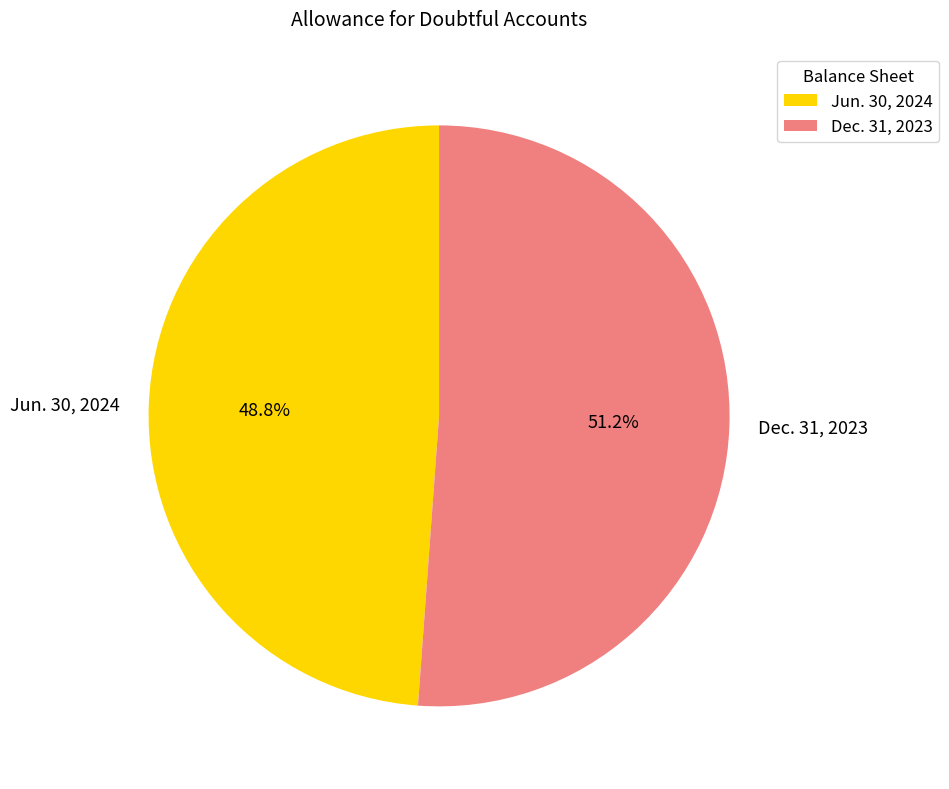

To the nearest percent, what is the difference between the Jun. 30, 2024 and Dec. 31, 2023 slice percentages?

2%